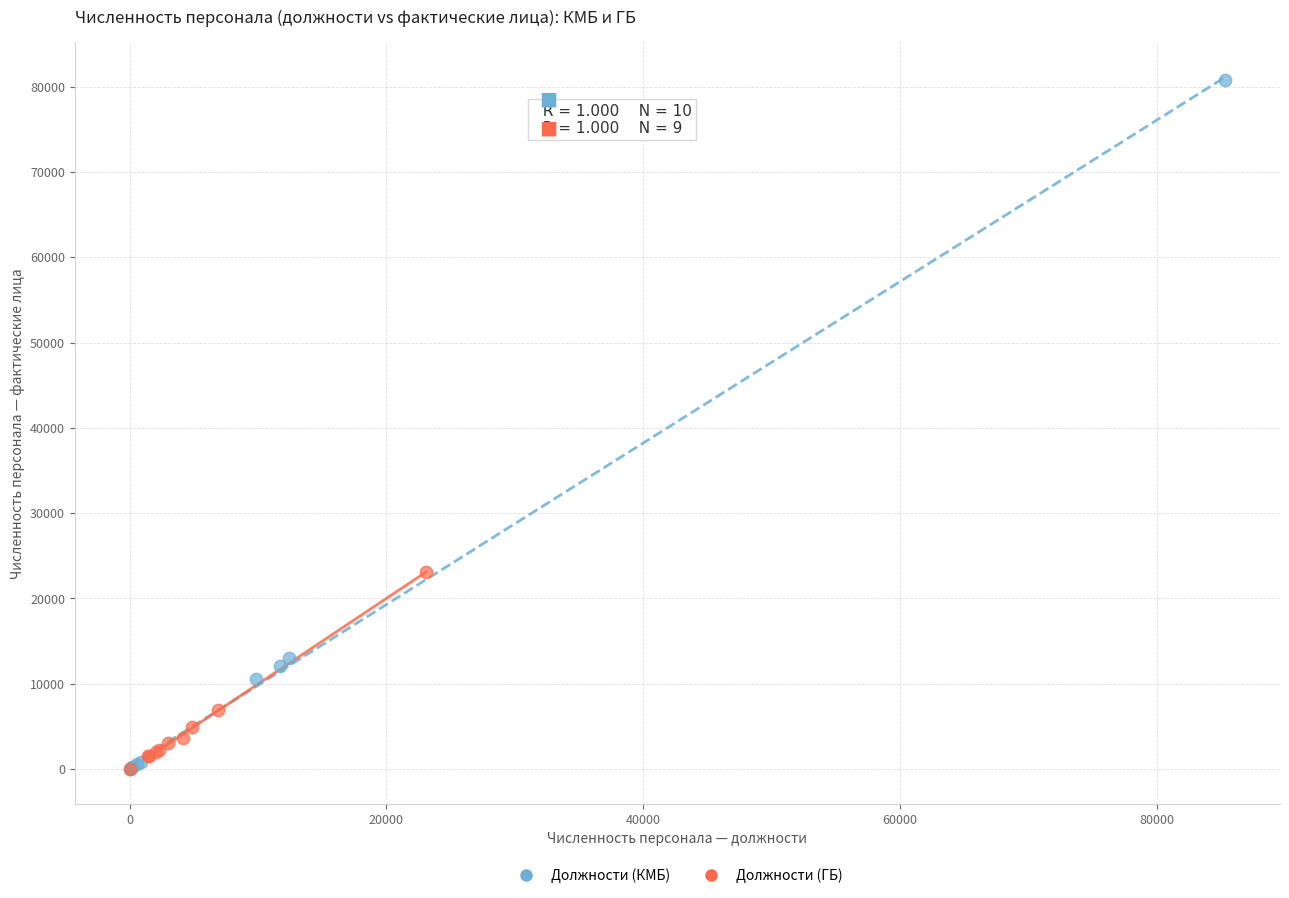

Which series contains the highest Y value?

Должности (КМБ)